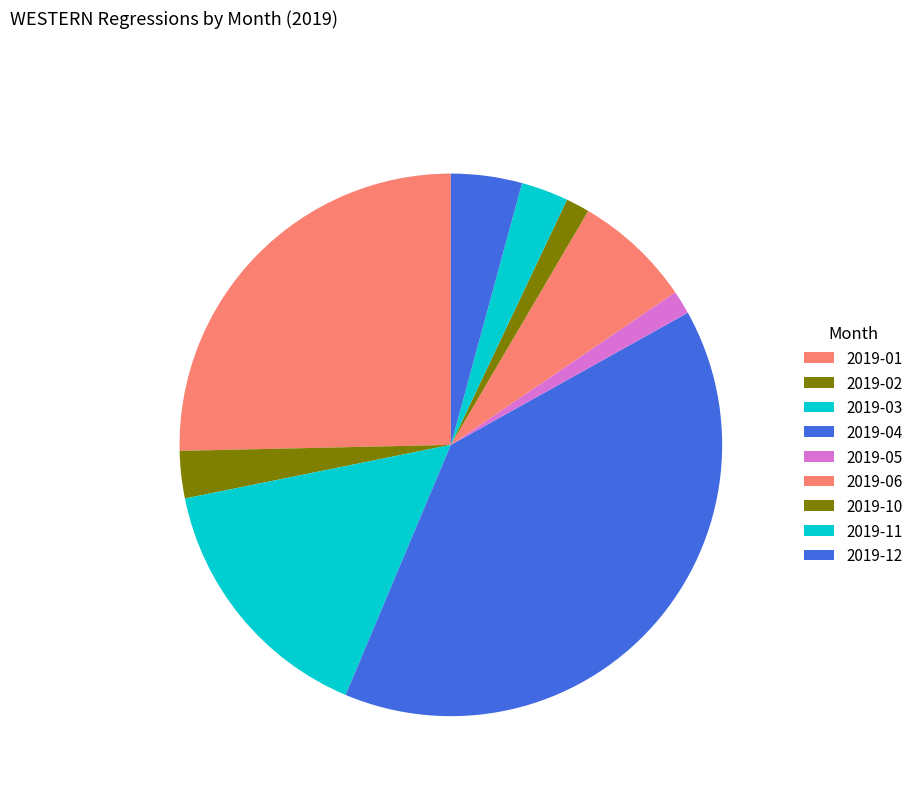

To the nearest percent, what percentage of the pie is 2019-01?

25%